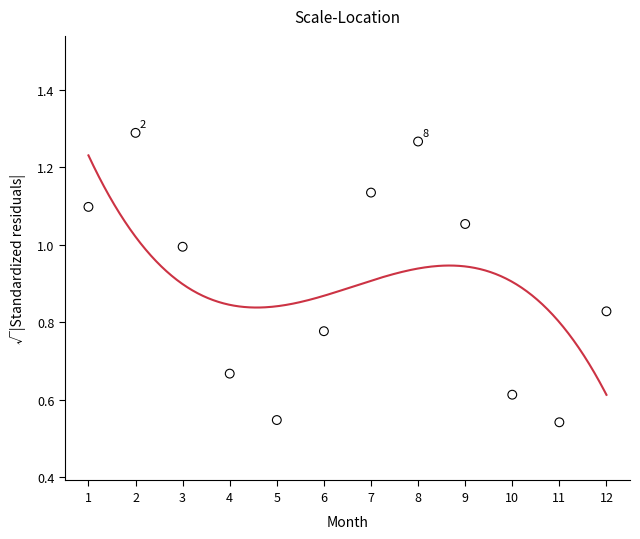

What is the average Y value?

0.9